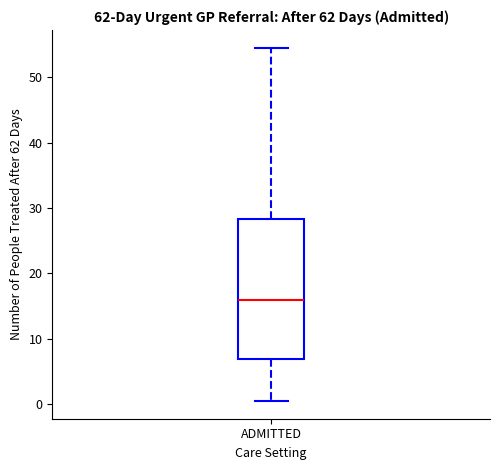

Where is the lower edge of the box for ADMITTED on the y-axis? The values are not printed on the chart, so give them approximately, as read against the axis.

7